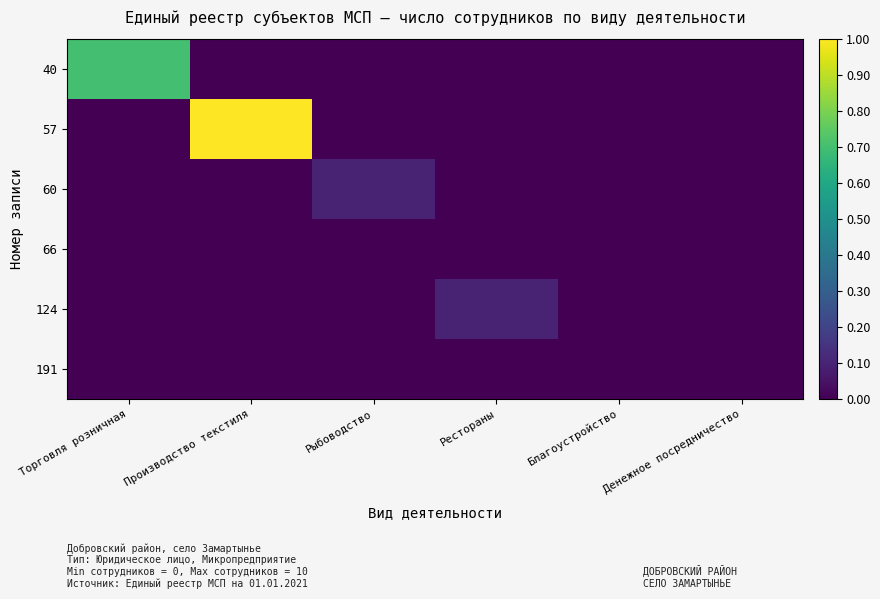

Which series has the largest range (max minus min)?

57